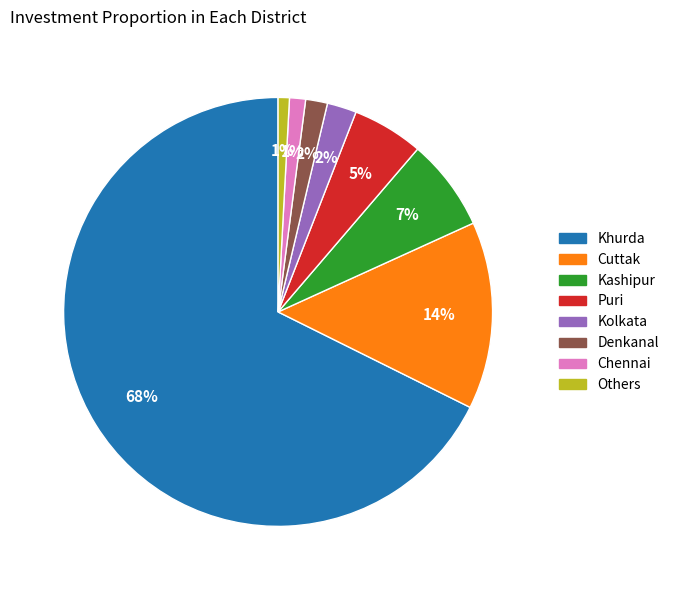

Is there a majority slice in this chart?

Yes